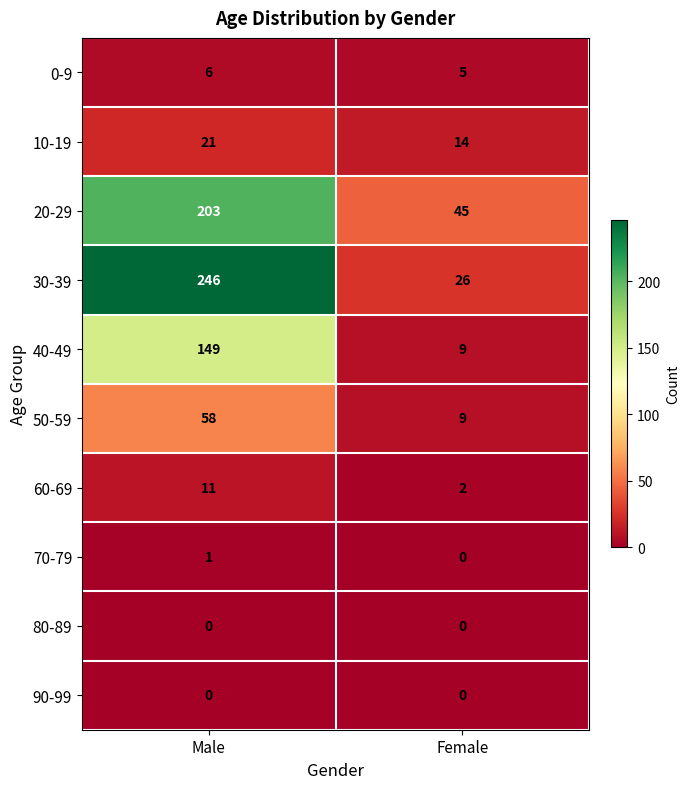

Where is 50-59 nearest to the value 33?

Female